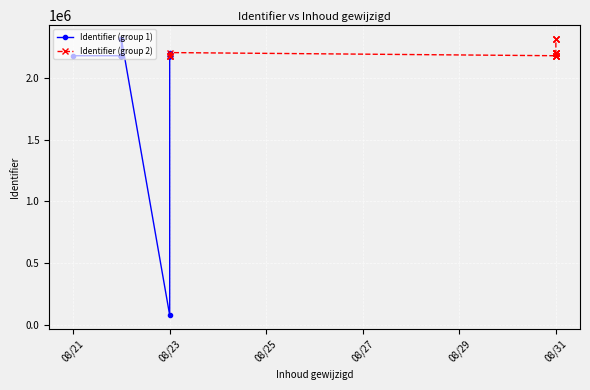

What is the approximate value of Identifier (group 1) at 08/21, to the nearest 10?

2176230